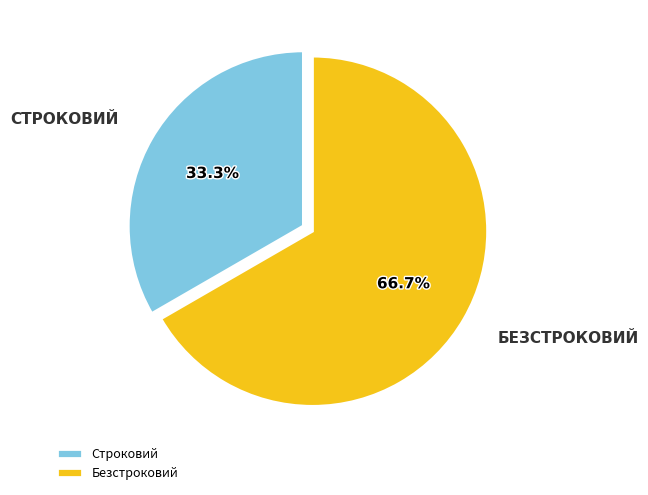

Which category has the biggest portion of the pie?

Безстроковий